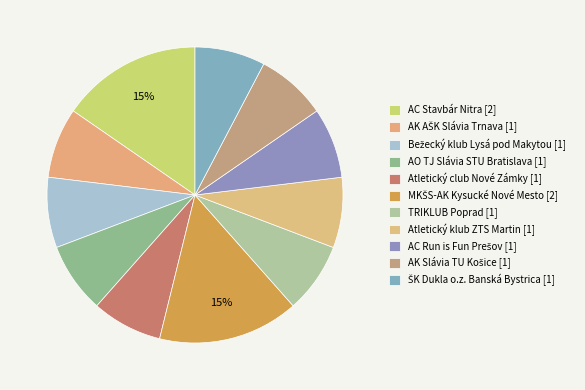

How many slices are in this pie chart?

11